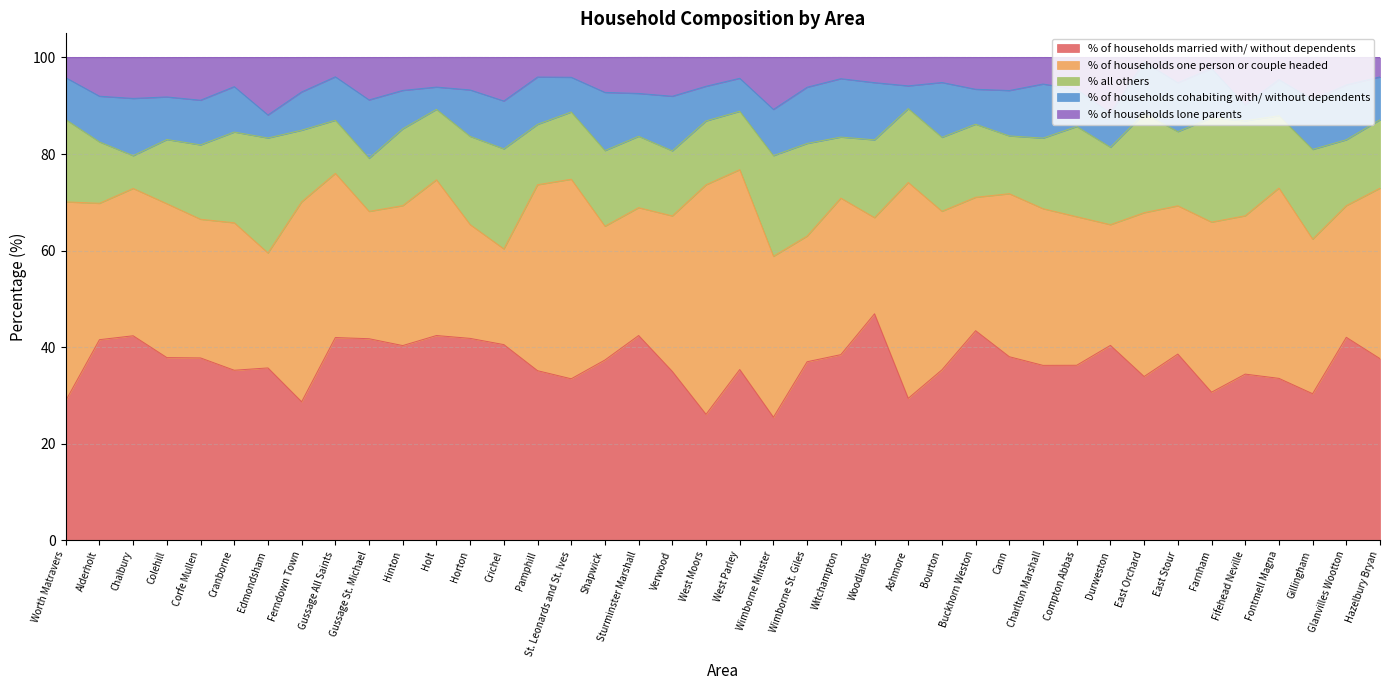

At which category is the sum across all series the highest?

Holt